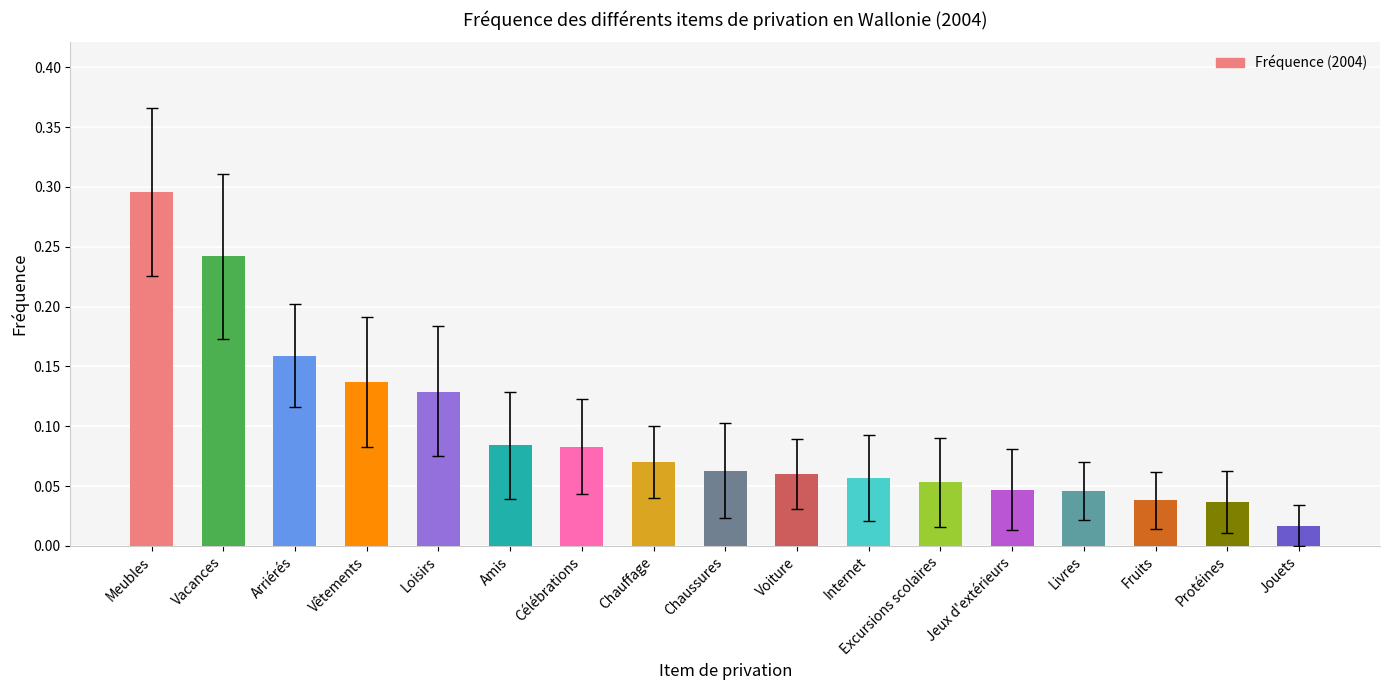

How many bars are there in total?

17